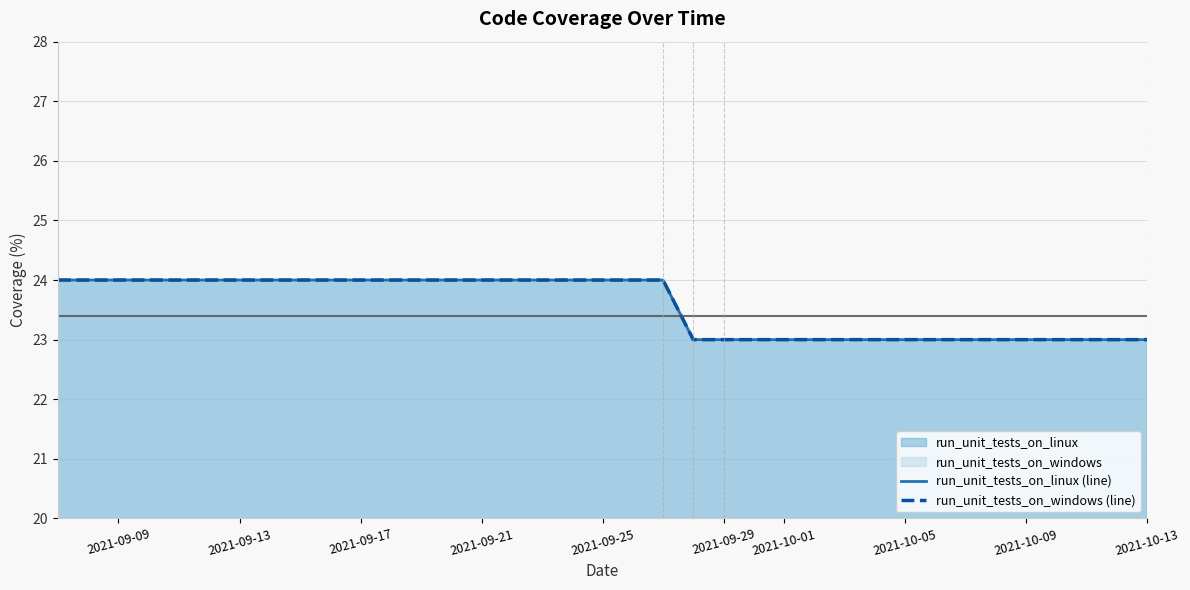

Reading right to left, list all the values displayed in this chart.

run_unit_tests_on_linux (line): 23	23	23	24	24
run_unit_tests_on_windows (line): 23	23	23	24	24